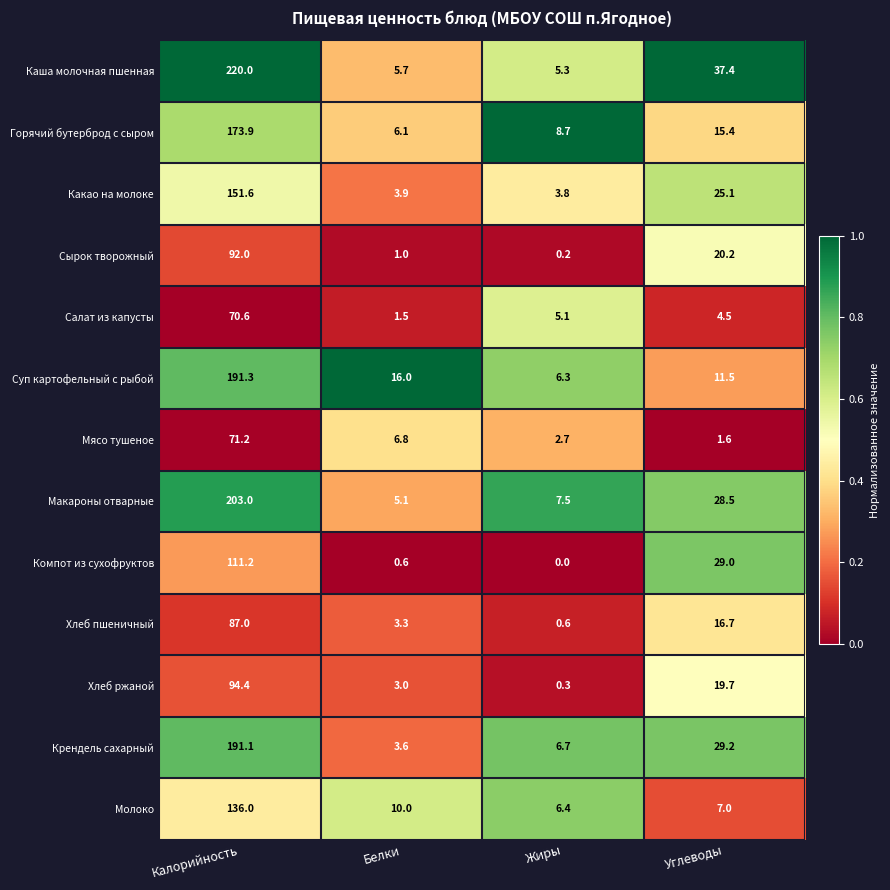

What is the minimum value for Хлеб ржаной?

0.3